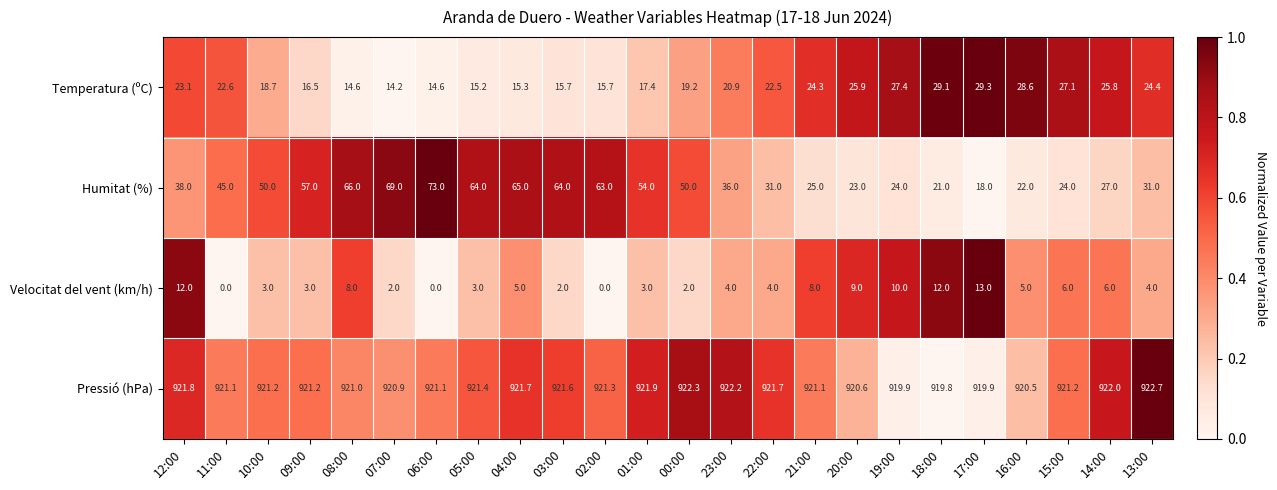

Which series has the largest range (max minus min)?

Humitat (%)